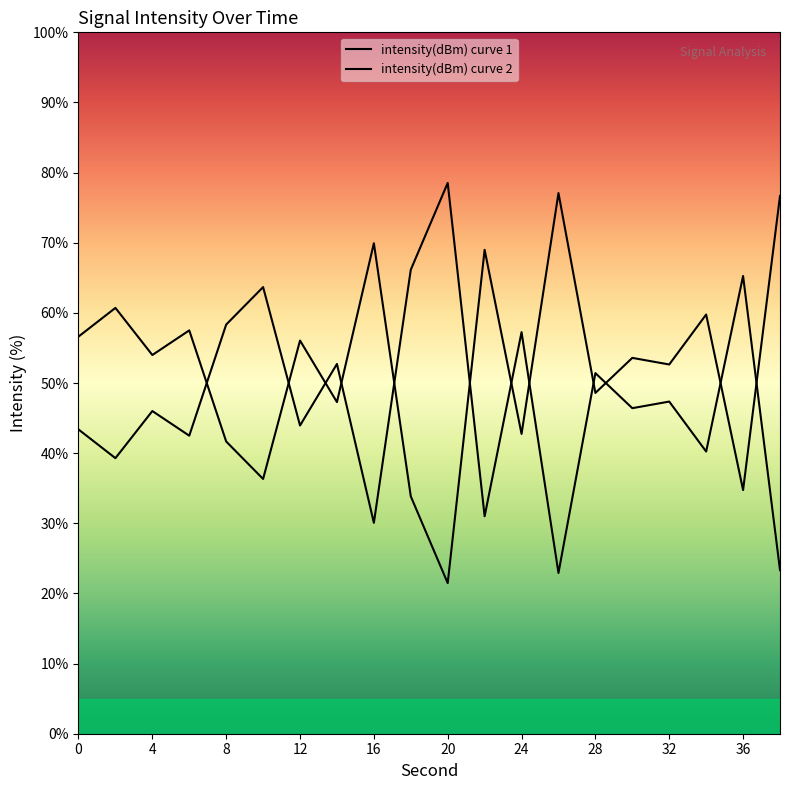

Is it true that intensity(dBm) curve 1 equals 26.0 at 24?

False